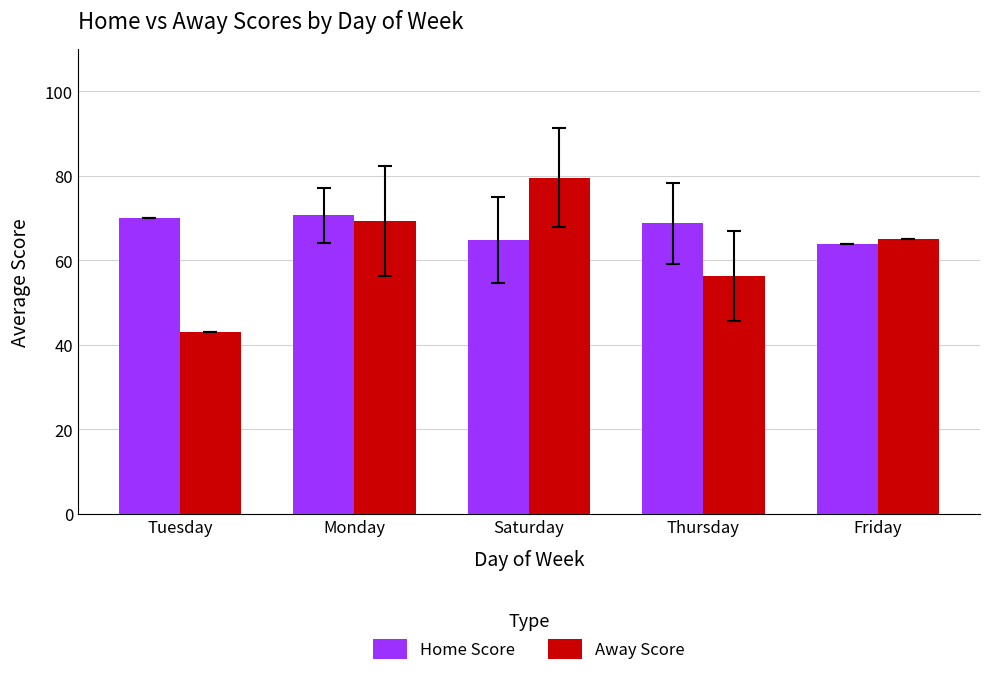

Which category has the highest value in the Away Score series?

Saturday